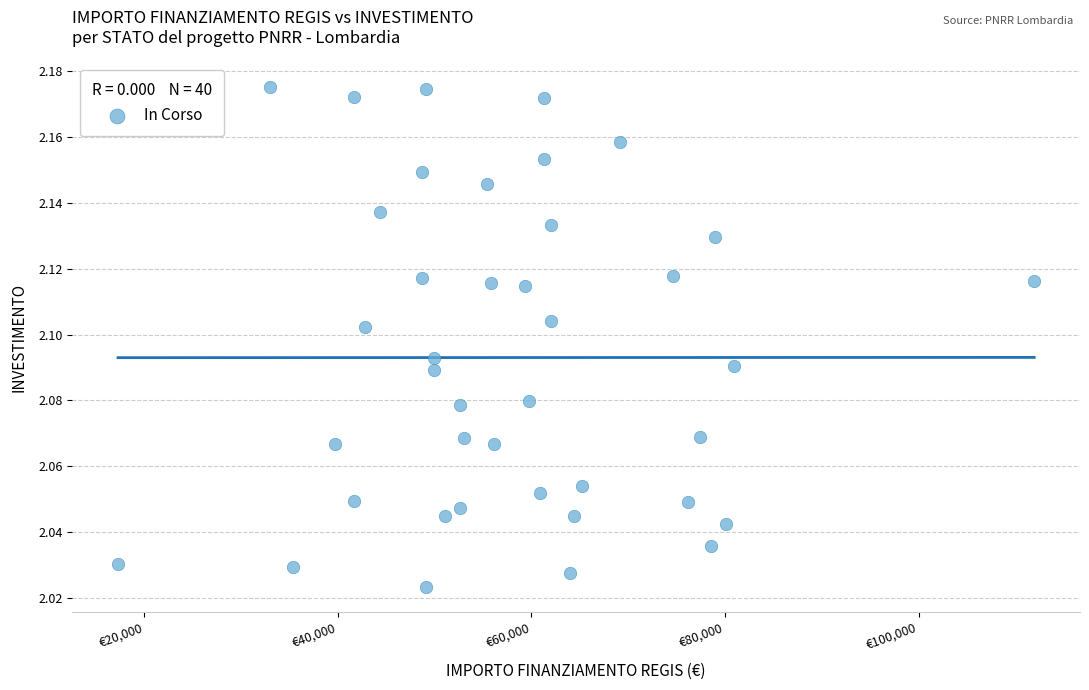

What is the range of X values (max minus min)?

94665.7